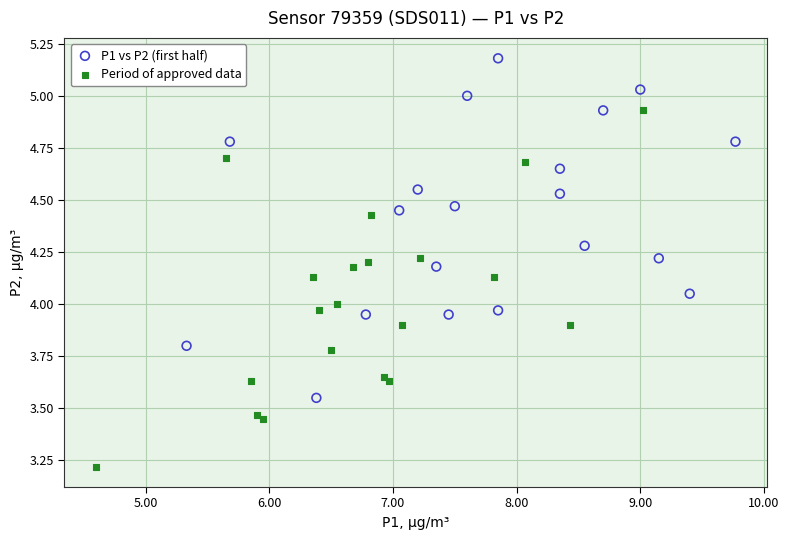

Which series reaches the maximum Y coordinate?

P1 vs P2 (first half)